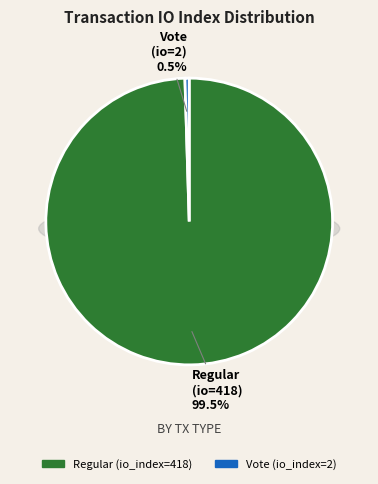

What is the majority slice?

Regular (io_index=418)